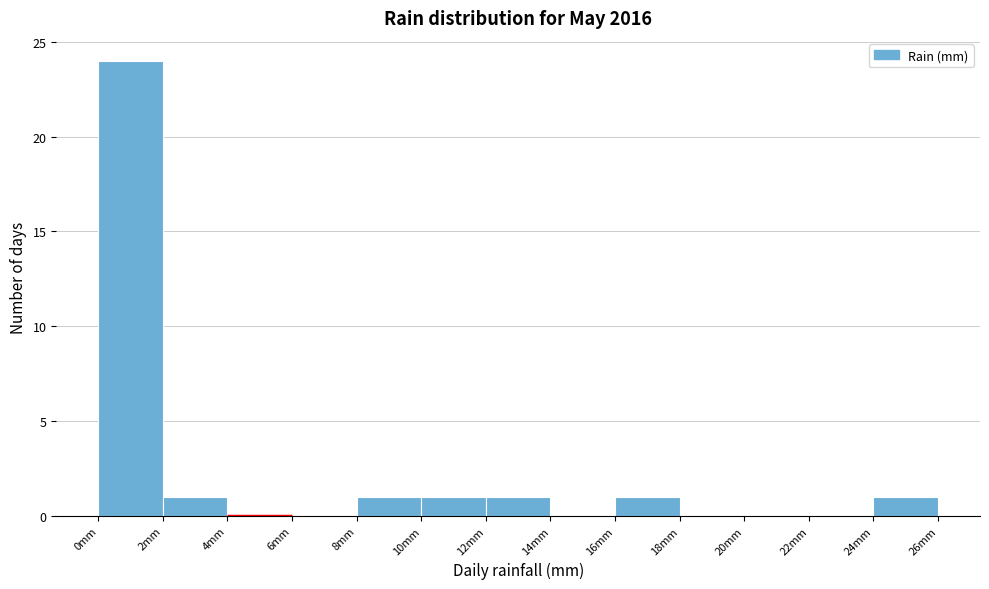

Reading left to right, transcribe this chart: for each bar, give the range it covers on the x-axis and its height. The values are not printed on the chart, so give them approximately, as read against the axis.

0 to 2: 24
2 to 4: 1
4 to 6: 0
6 to 8: 0
8 to 10: 1
10 to 12: 1
12 to 14: 1
14 to 16: 0
16 to 18: 1
18 to 20: 0
20 to 22: 0
22 to 24: 0
24 to 26: 1